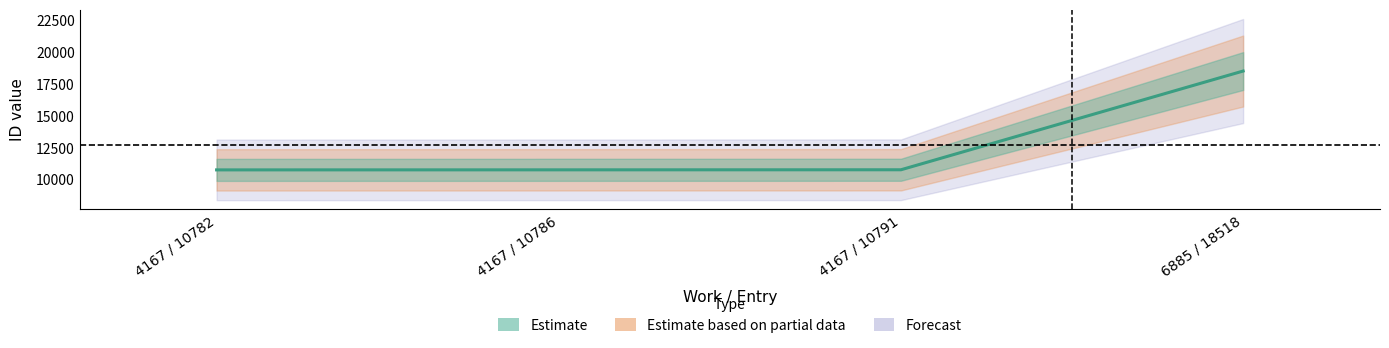

What is the value of the 4th point from the left?

18518